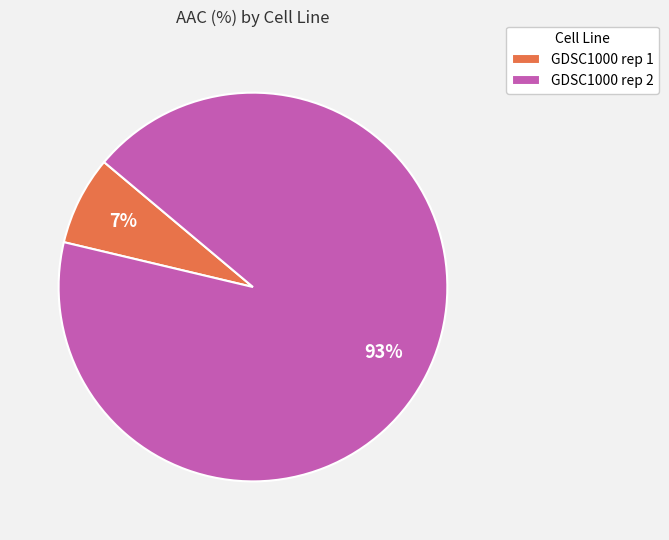

To the nearest percent, what is the average slice percentage?

50%